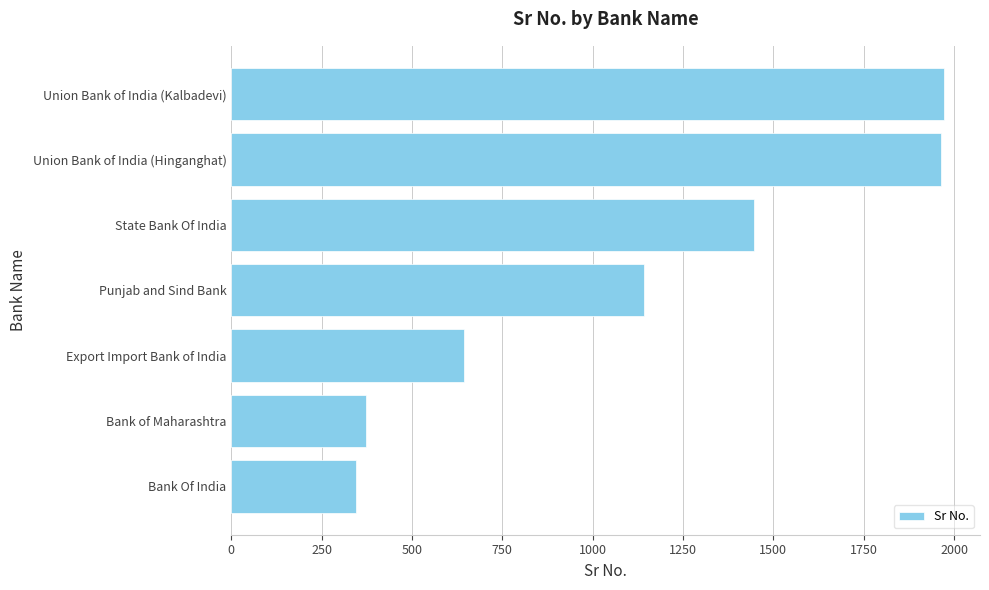

Is it true that the value at Union Bank of India (Hinganghat) is 1965?

True